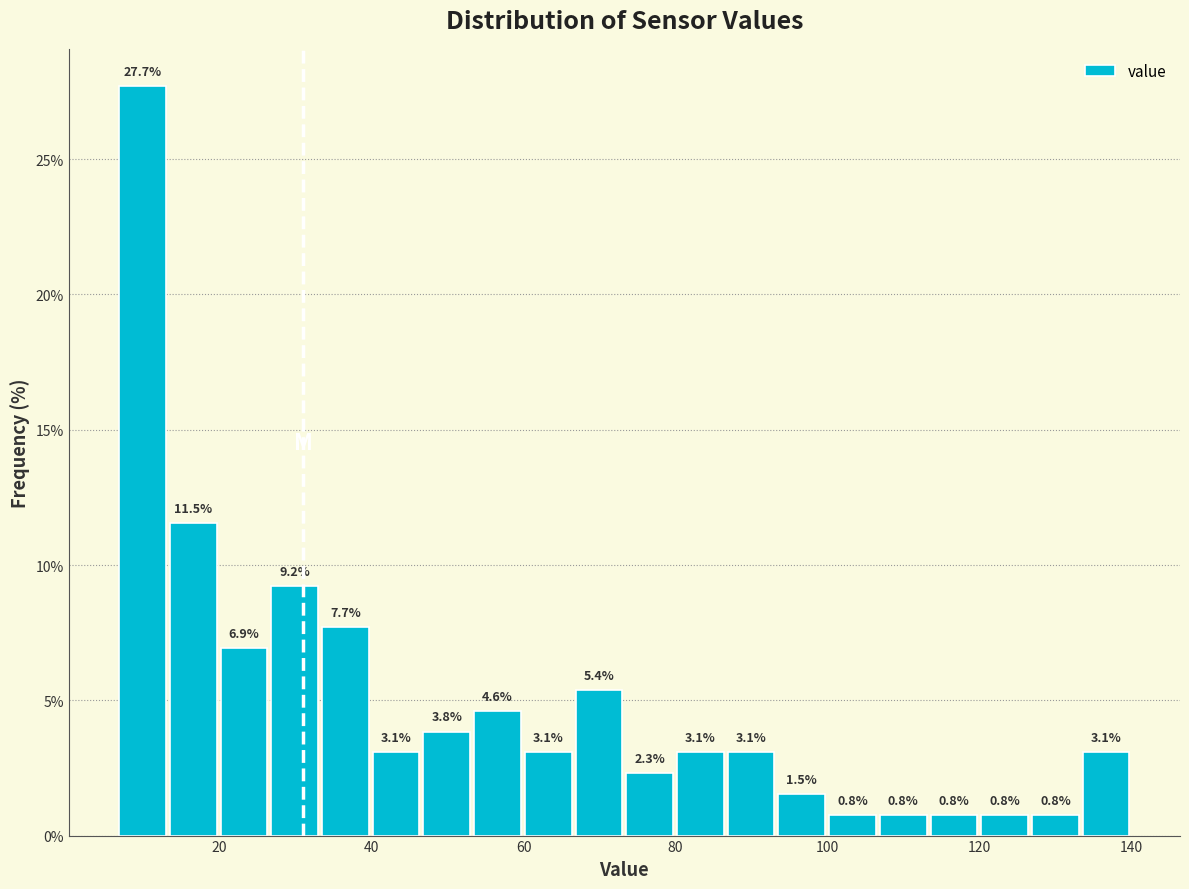

Read against the x-axis, roughly where is the centre of the tallest bar?

10